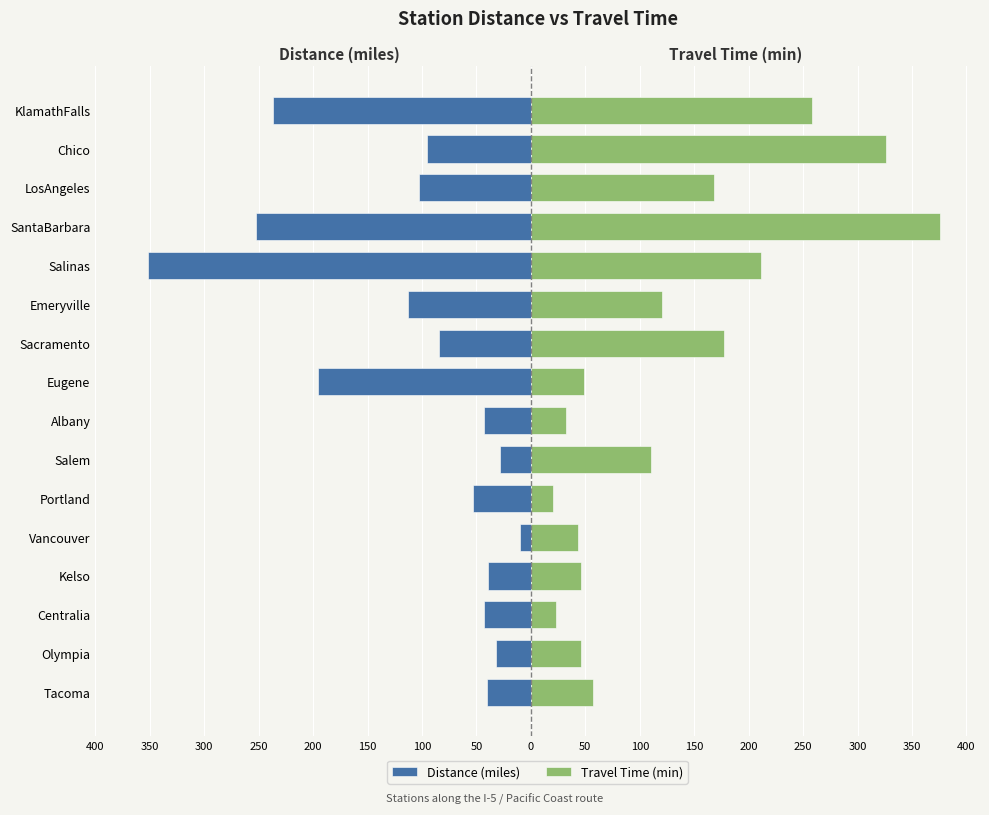

Which series changed the most between Salem and Albany?

travel_time